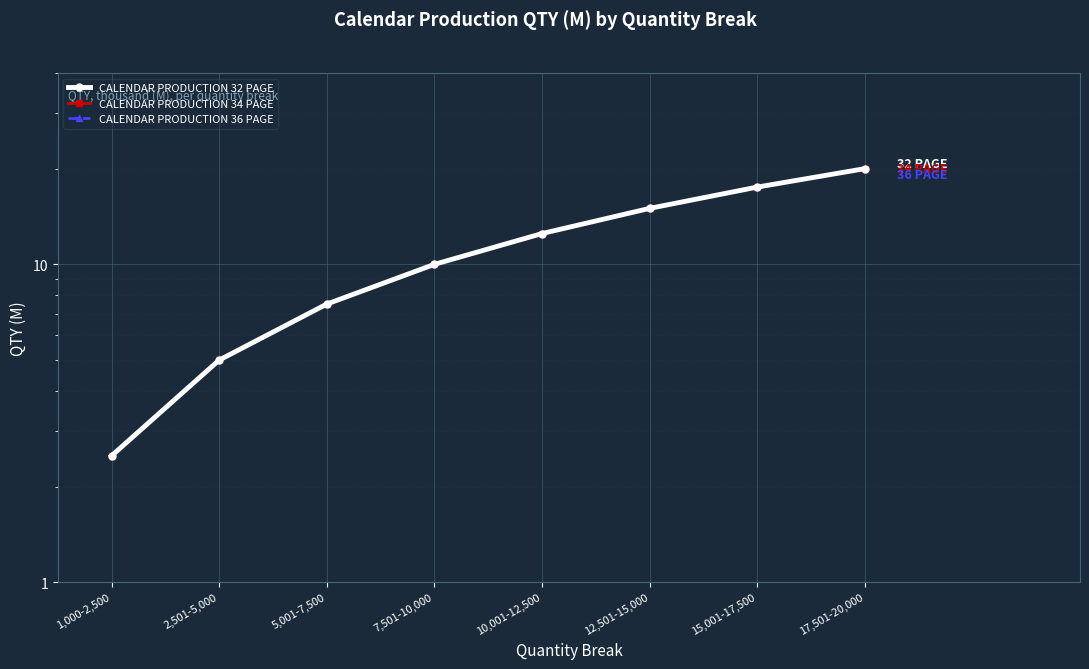

Rank the series by their maximum value, from lowest to highest.

CALENDAR PRODUCTION 32 PAGE, CALENDAR PRODUCTION 34 PAGE, CALENDAR PRODUCTION 36 PAGE